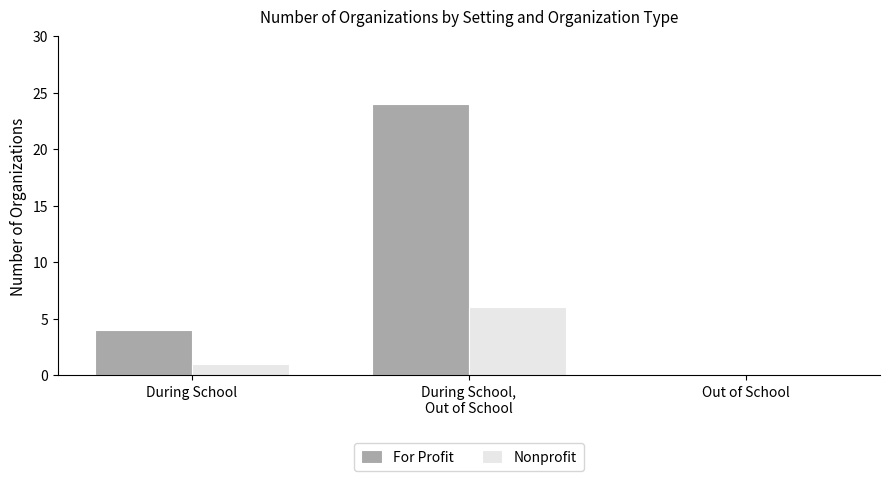

How many categories are shown in the chart?

3